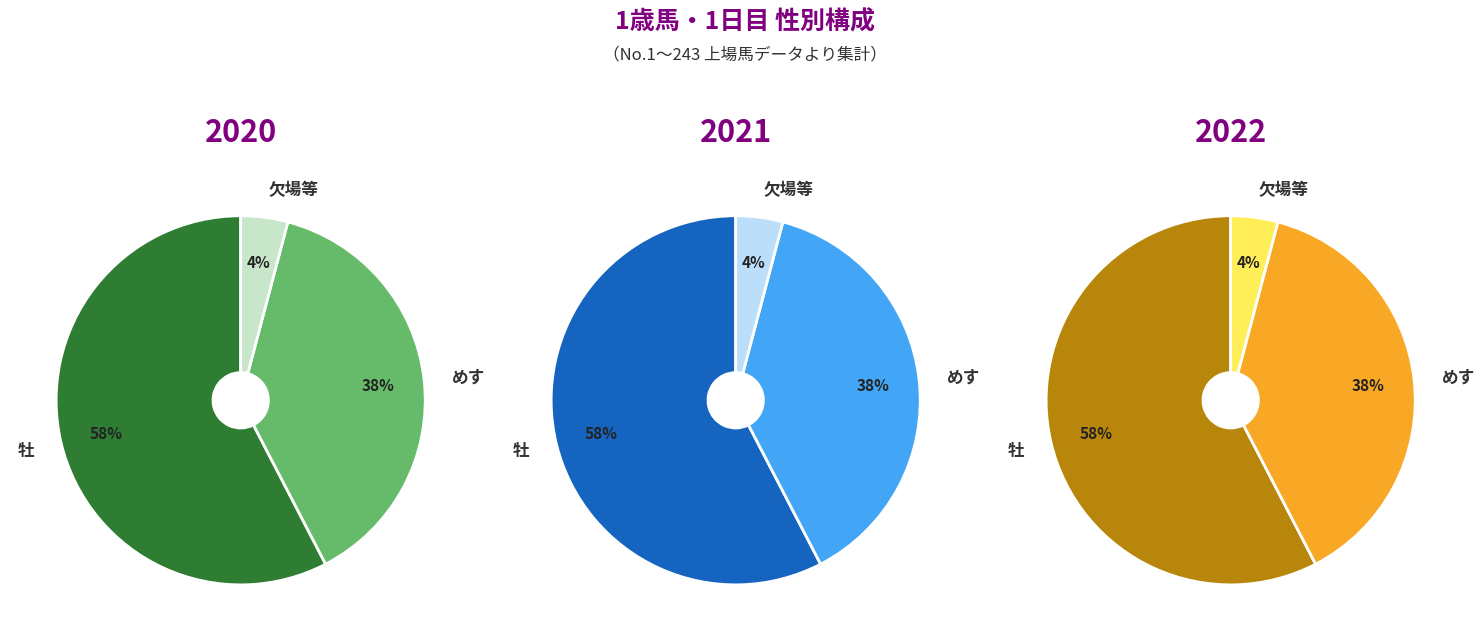

True or false: めす accounts for 38% of the total.

True